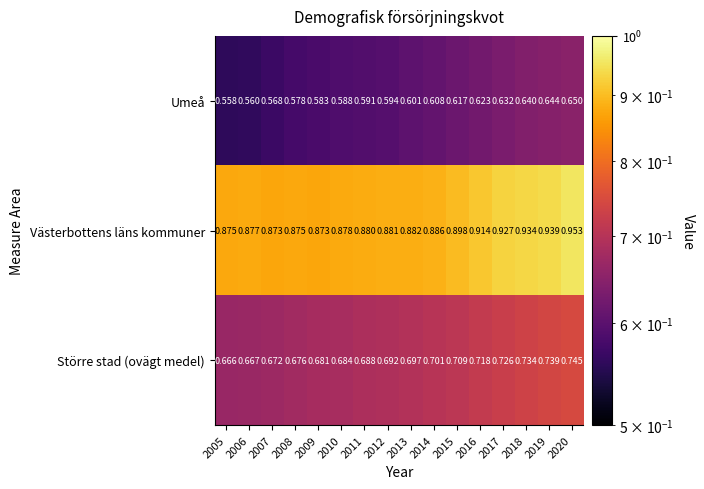

Which series has the largest range (max minus min)?

Umeå